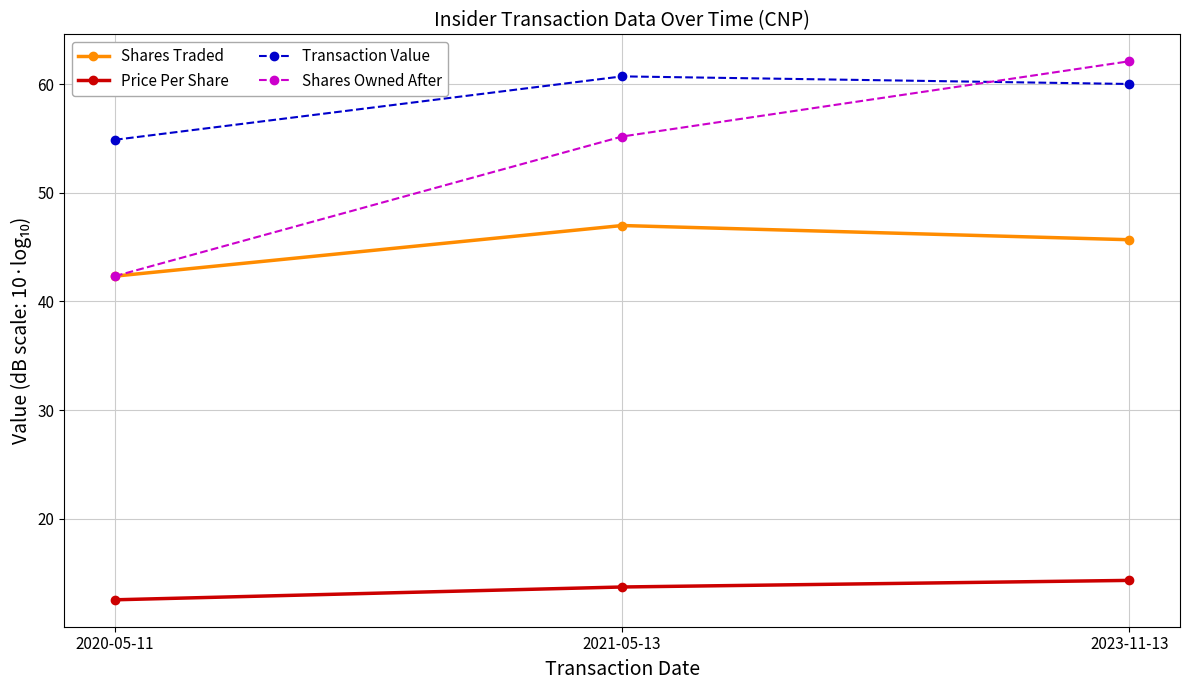

What is the greatest value displayed?

62.1